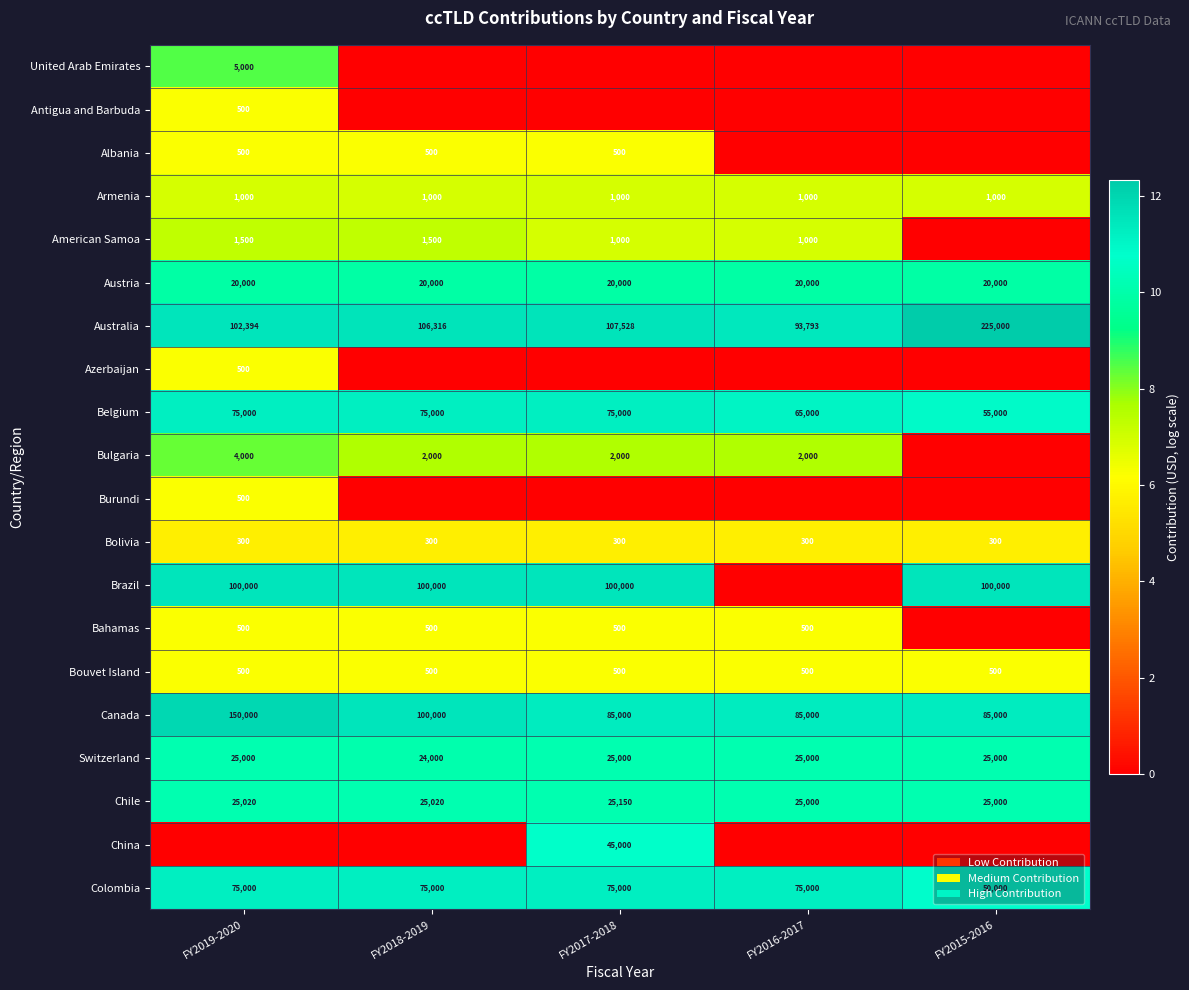

What is the approximate value of Armenia at FY2019-2020?

1000